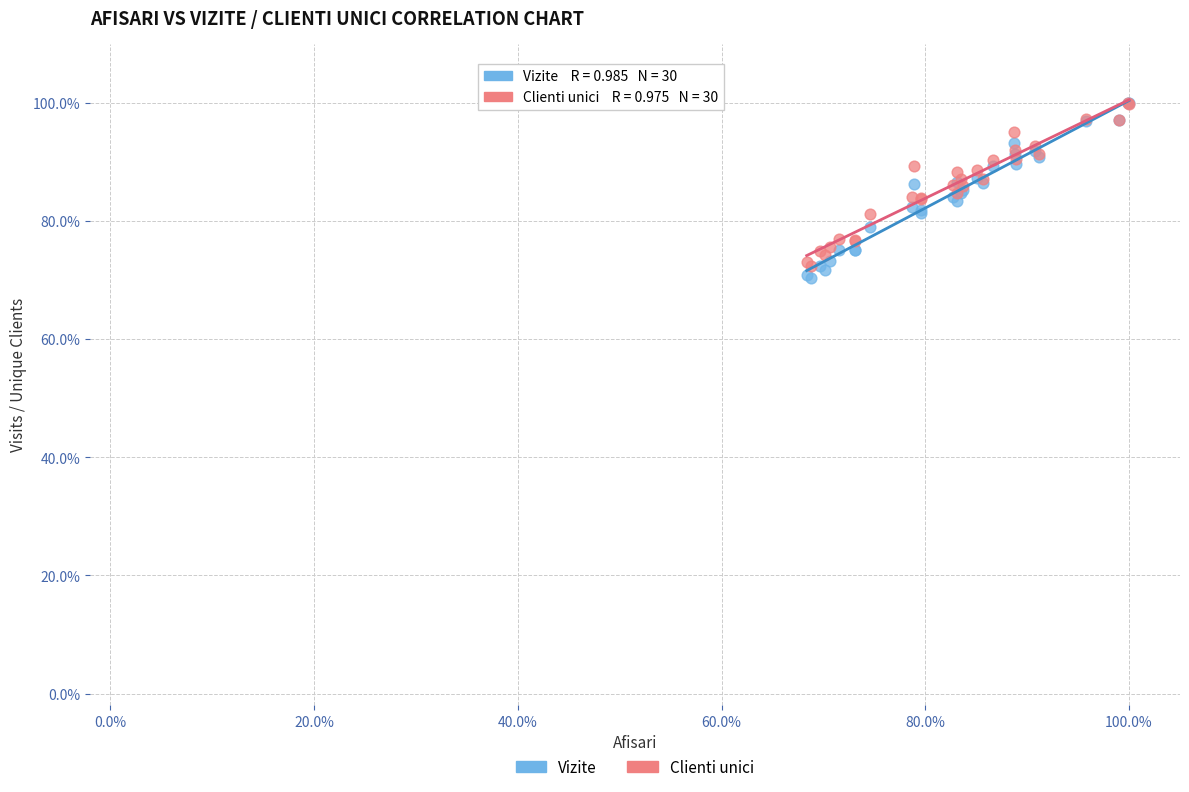

What are all the series names shown in the legend?

Vizite, Clienti unici